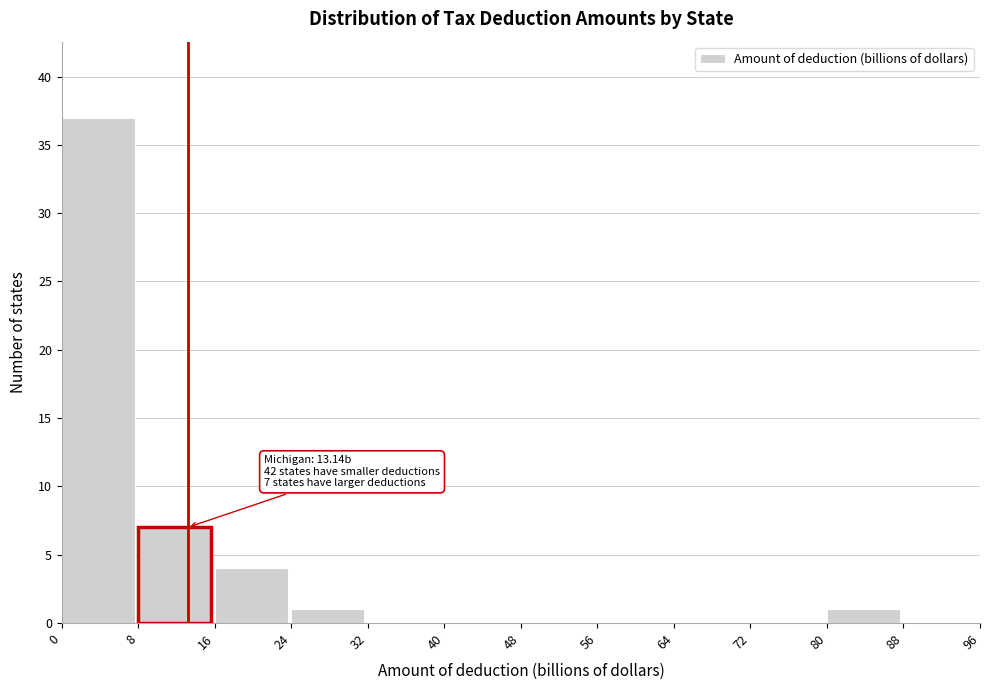

Over which range of the x-axis is the bar tallest?

0 to 8